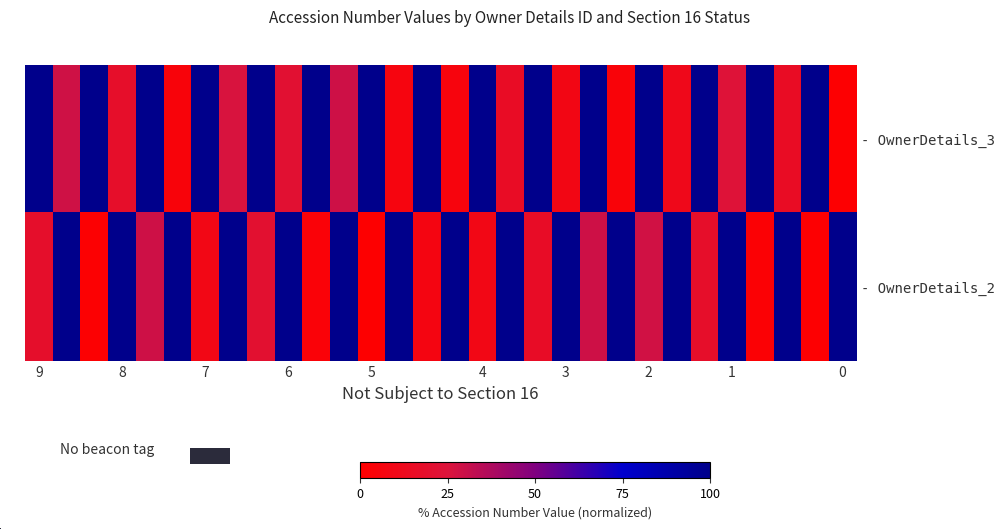

Reading left to right, transcribe all the data shown in this chart.

- OwnerDetails_3: 149315223012211.0	42586835604748.8	149315223012211.0	26816647522809.8	149315223012211.0	6987706977804.9	149315223012211.0	38799985312272.5	149315223012211.0	31717804458734.3	149315223012211.0	43446691763192.6	149315223012211.0	9511638499542.4	149315223012211.0	8215525587063.2	149315223012211.0	23506237084877.9	149315223012211.0	13045483204897.5	149315223012211.0	6248567073628.2	149315223012211.0	16411020100368.7	149315223012211.0	35171617133767.5	149315223012211.0	23034908955686.2	149315223012211.0	2080726120288.7
- OwnerDetails_2: 27214708515475.2	149315223012211.0	2913957934169.0	149315223012211.0	43255068709878.8	149315223012211.0	13645041863013.6	149315223012211.0	30649922083794.8	149315223012211.0	5466649875559.4	149315223012211.0	1540418909813.7	149315223012211.0	11591937199110.7	149315223012211.0	13962962652500.0	149315223012211.0	24489650184963.0	149315223012211.0	43432123477163.0	149315223012211.0	42084448193817.9	149315223012211.0	26782670602552.0	149315223012211.0	3963983303637.3	149315223012211.0	2025936818974.4	149315223012211.0